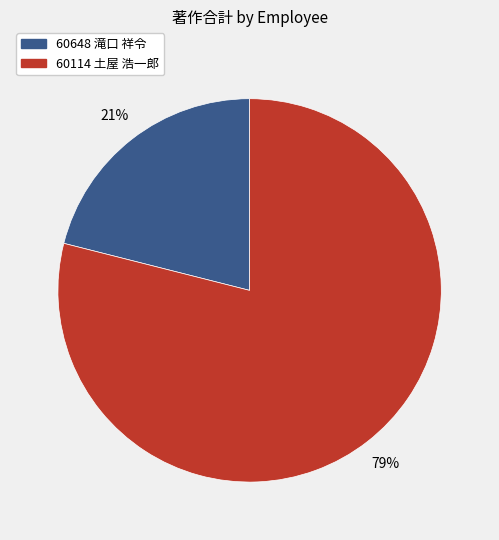

To the nearest percent, what is the average slice percentage?

50%